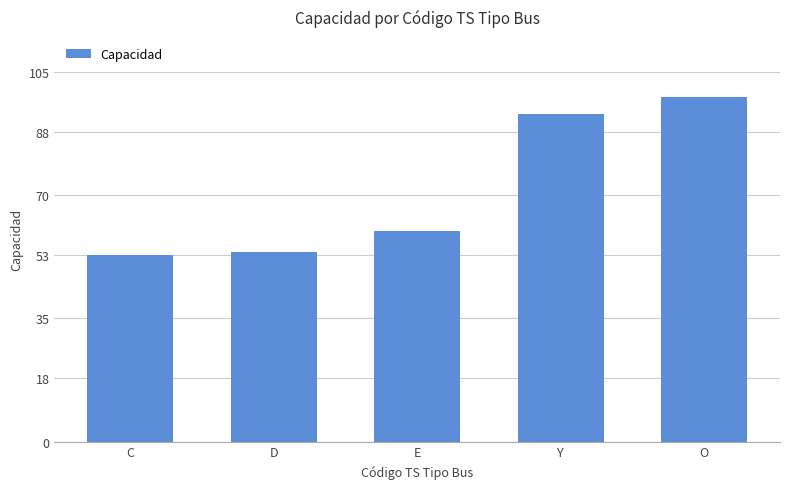

Rank the categories by value from lowest to highest.

C, D, E, Y, O